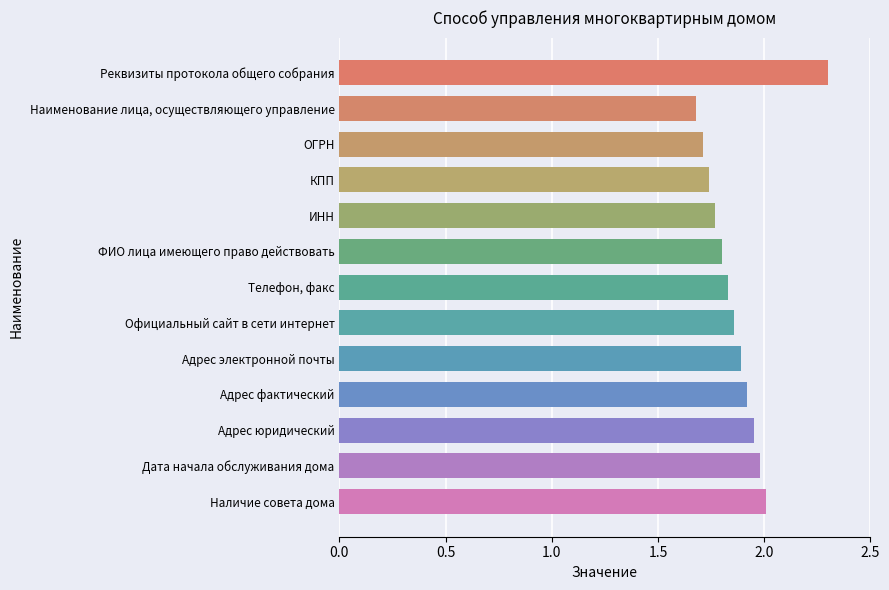

What is the ratio of the value at ИНН to the value at Адрес юридический?

0.9